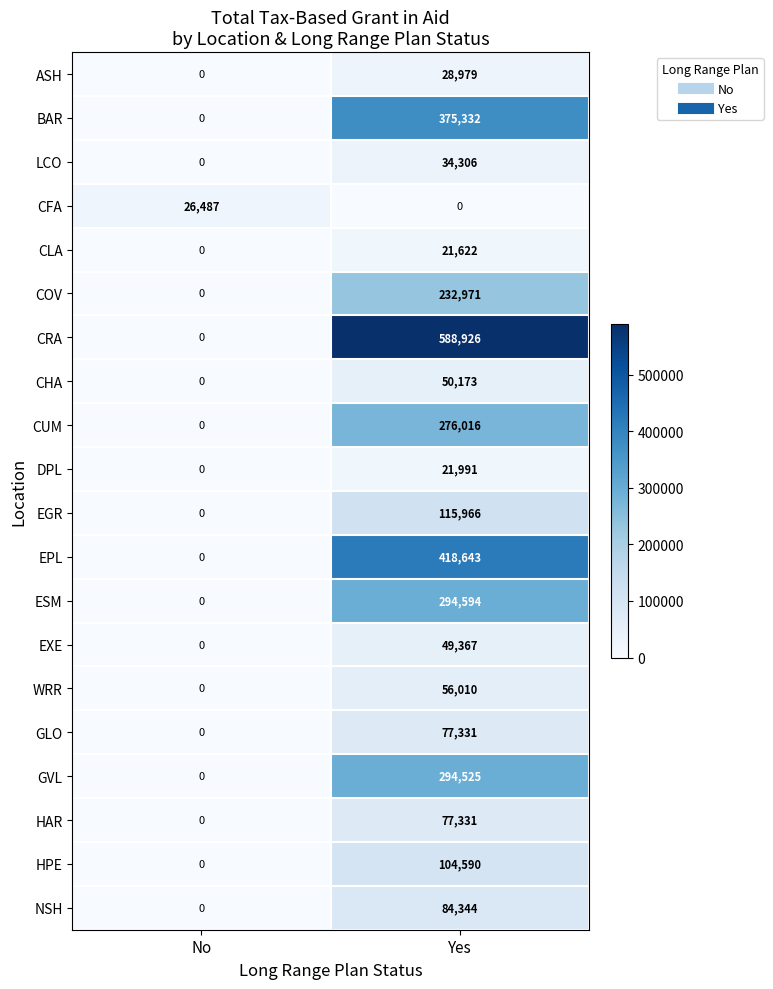

What is the difference between the maximum and minimum values in the DPL series?

21991